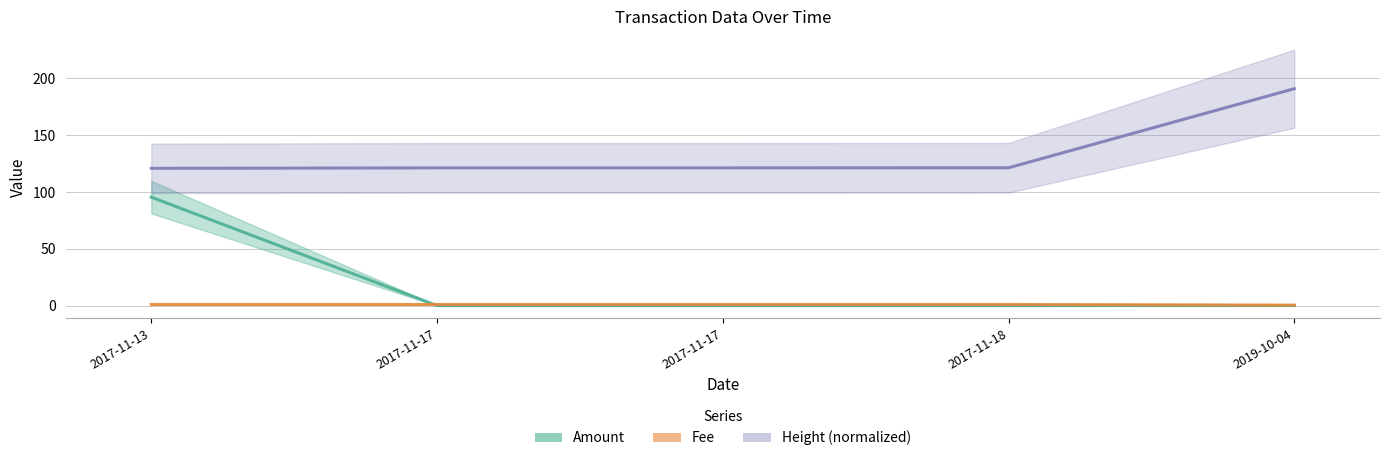

What is the average value of the Amount series?

19.1